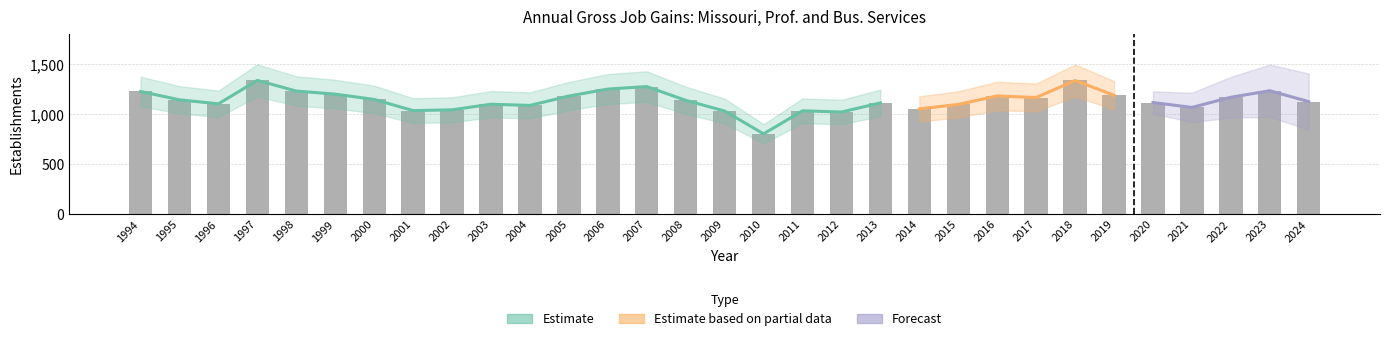

What is the approximate value of Expanding Establishments at 1998?

1232